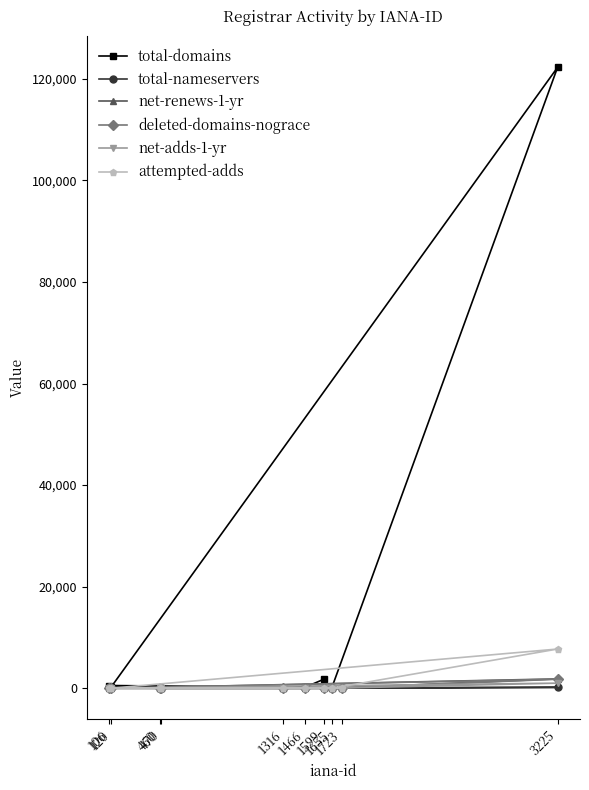

At which category is the sum across all series the highest?

3225